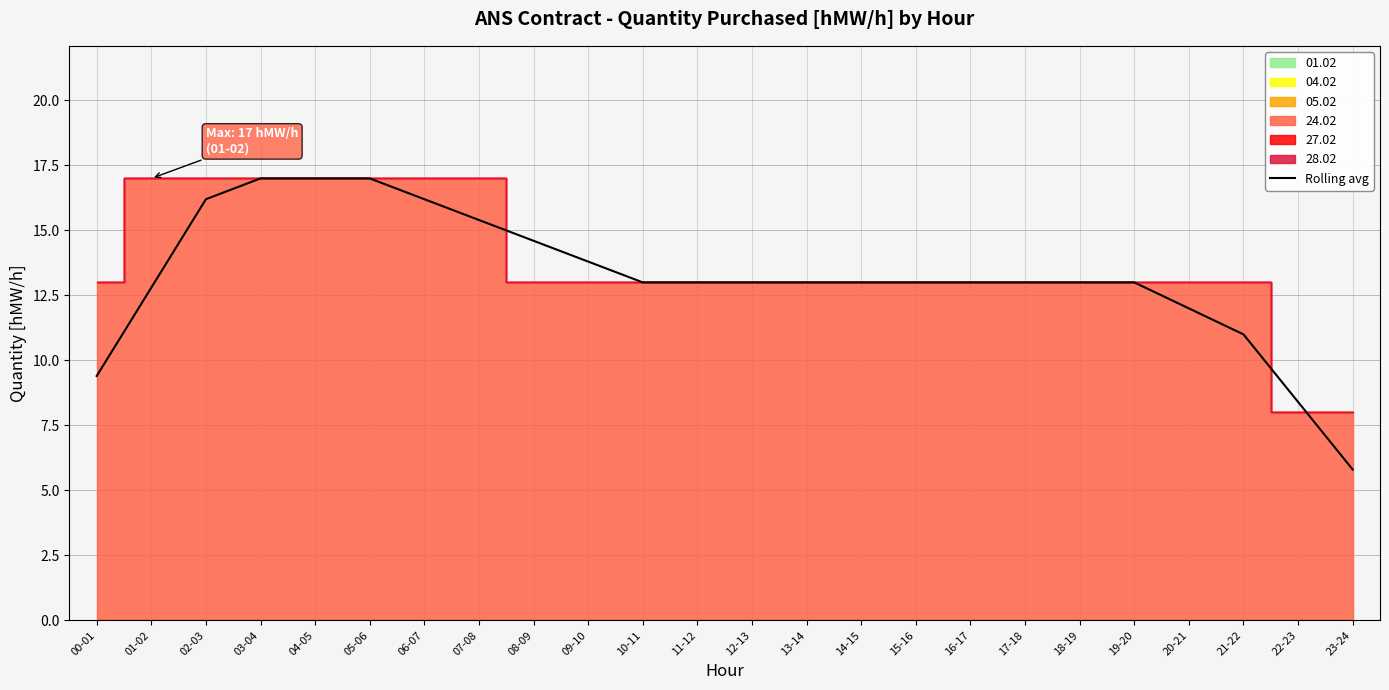

The value at 22-23 is 8.4. True or false?

True